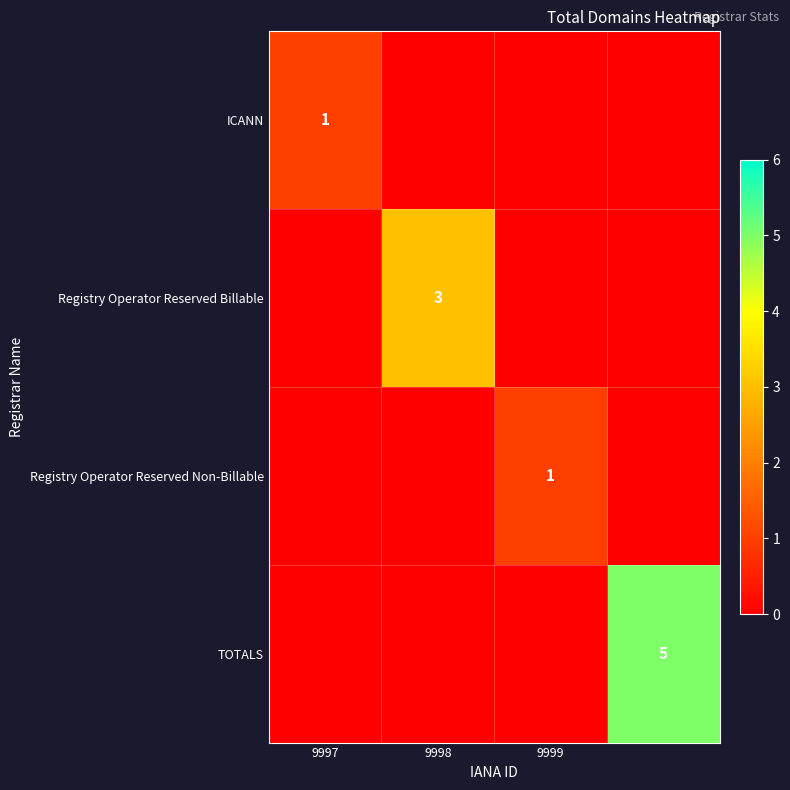

The value of ICANN at 9997 is 0. True or false?

False